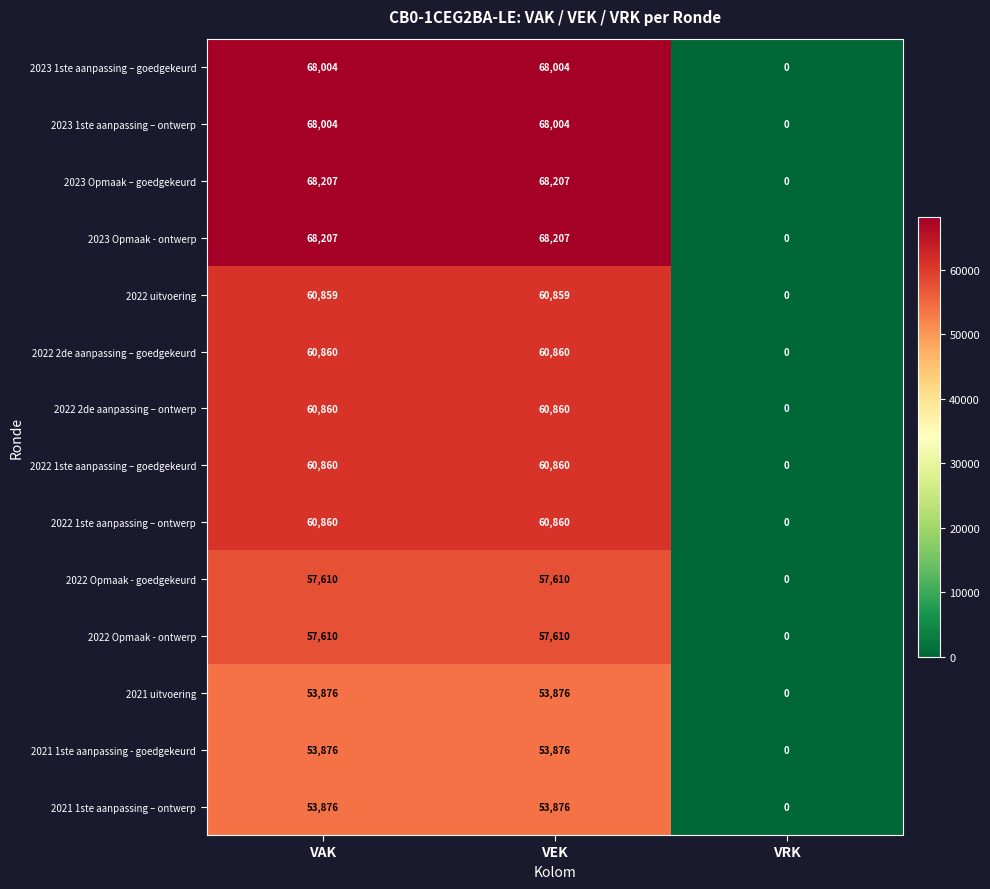

What is the approximate value of 2023 1ste aanpassing – goedgekeurd at VAK, to the nearest 50?

68000